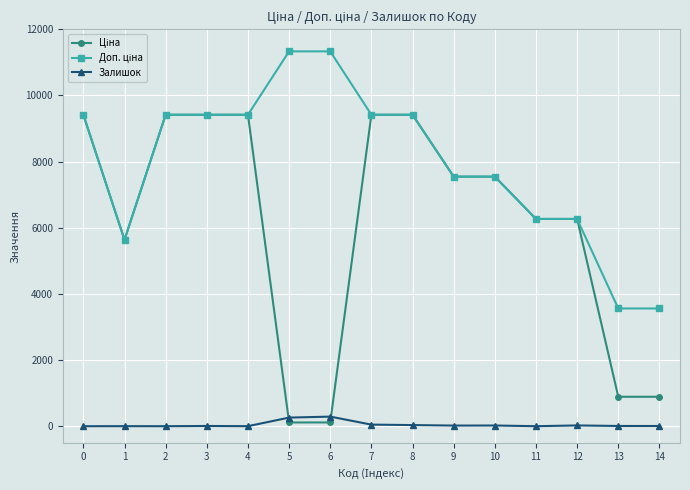

What is the maximum value shown in the chart?

11334.0